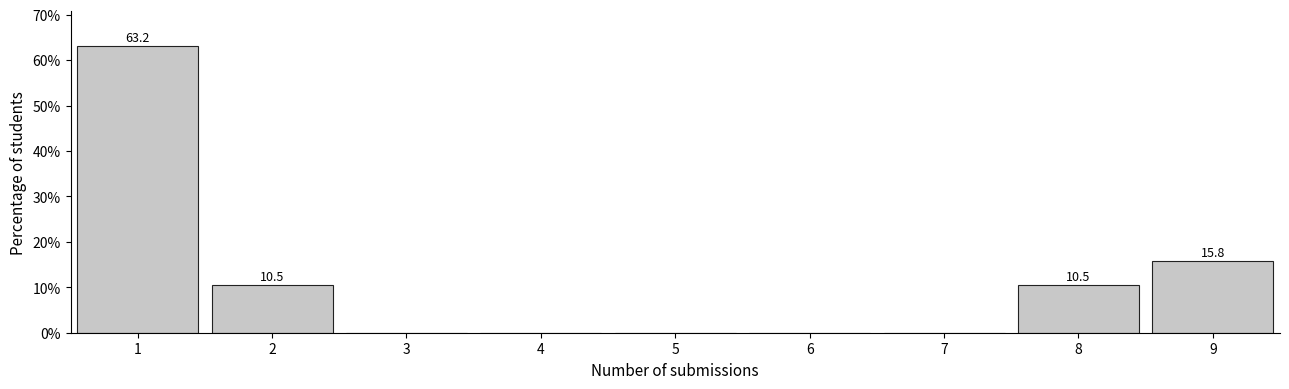

Reading left to right, list all the values displayed in this chart.

1=63.2	2=10.5	3=0.0	4=0.0	5=0.0	6=0.0	7=0.0	8=10.5	9=15.8